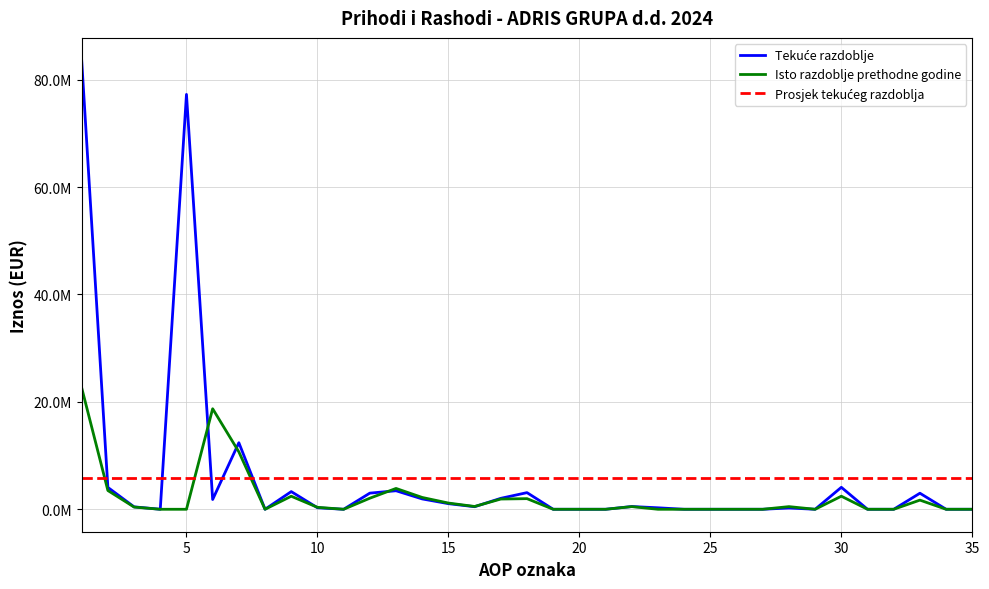

What is the sum of all Tekuće razdoblje values?

206345602